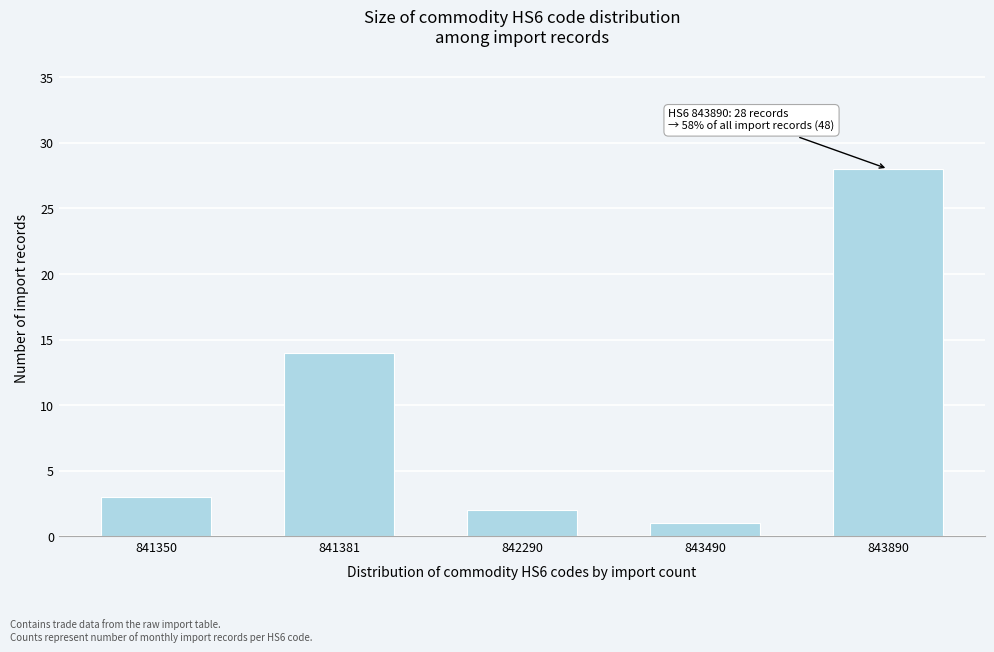

Reading right to left, extract all data points from this chart.

28	1	2	14	3